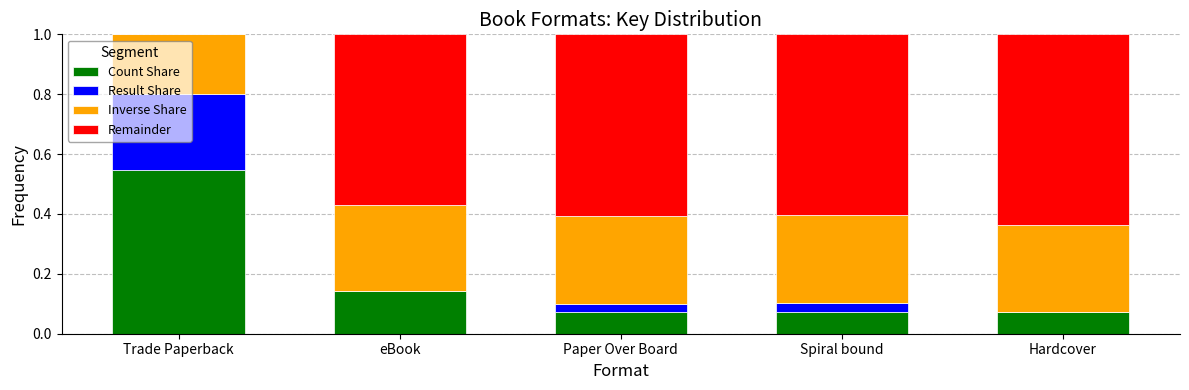

What is the sum of all Count Share values?

0.9